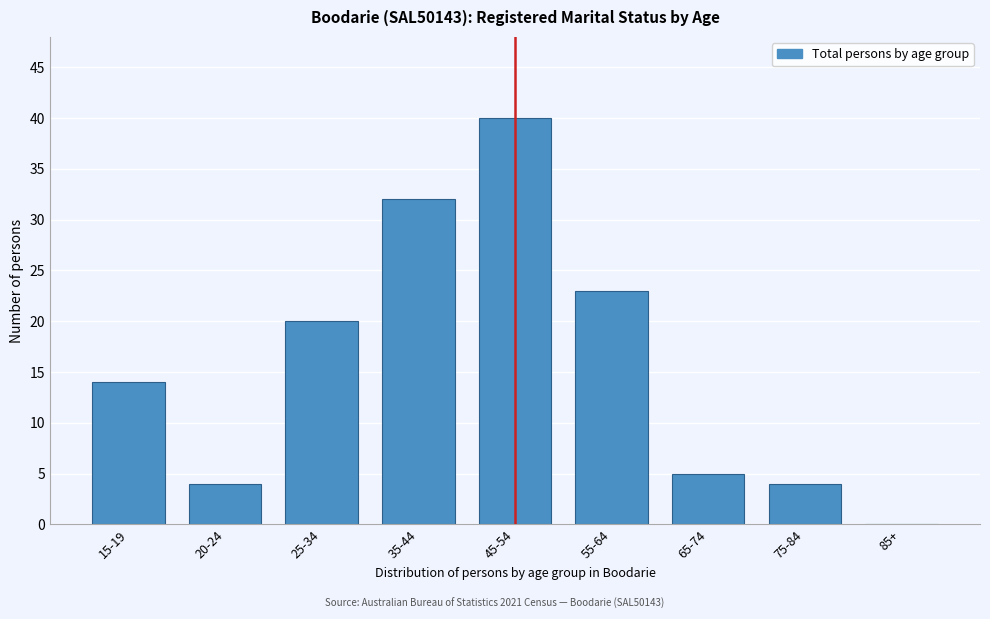

Reading left to right, what are all the values shown in this chart?

15-19=14	20-24=4	25-34=20	35-44=32	45-54=40	55-64=23	65-74=5	75-84=4	85+=0